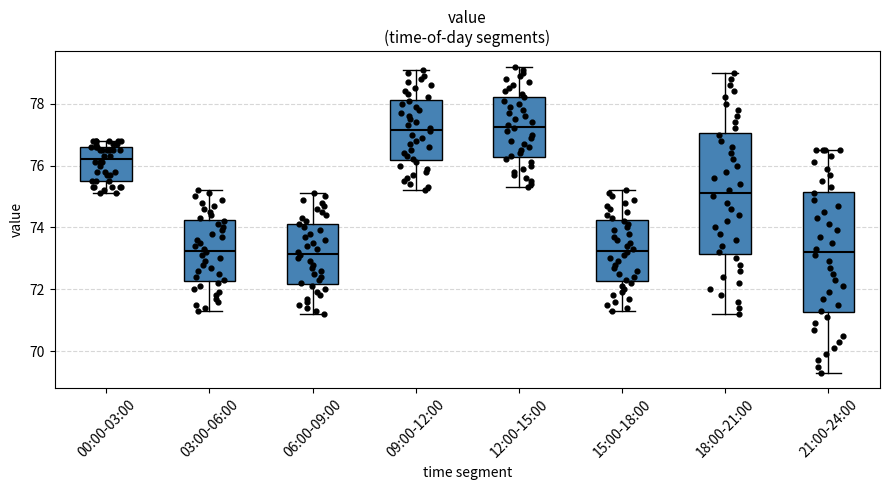

Reading left to right, read every box against the y-axis: the position of its median line, the range the box covers, and the ends of its whiskers. The values are not printed on the chart, so give them approximately, as read against the axis.

00:00-03:00: median 76.2, box 75.6 to 76.6, whiskers 75.2 to 76.8
03:00-06:00: median 73.2, box 72.2 to 74.2, whiskers 71.4 to 75.2
06:00-09:00: median 73.2, box 72.2 to 74.2, whiskers 71.2 to 75.2
09:00-12:00: median 77.2, box 76.2 to 78.2, whiskers 75.2 to 79.2
12:00-15:00: median 77.2, box 76.2 to 78.2, whiskers 75.4 to 79.2
15:00-18:00: median 73.2, box 72.2 to 74.2, whiskers 71.4 to 75.2
18:00-21:00: median 75.2, box 73.2 to 77.0, whiskers 71.2 to 79.0
21:00-24:00: median 73.2, box 71.2 to 75.2, whiskers 69.4 to 76.6